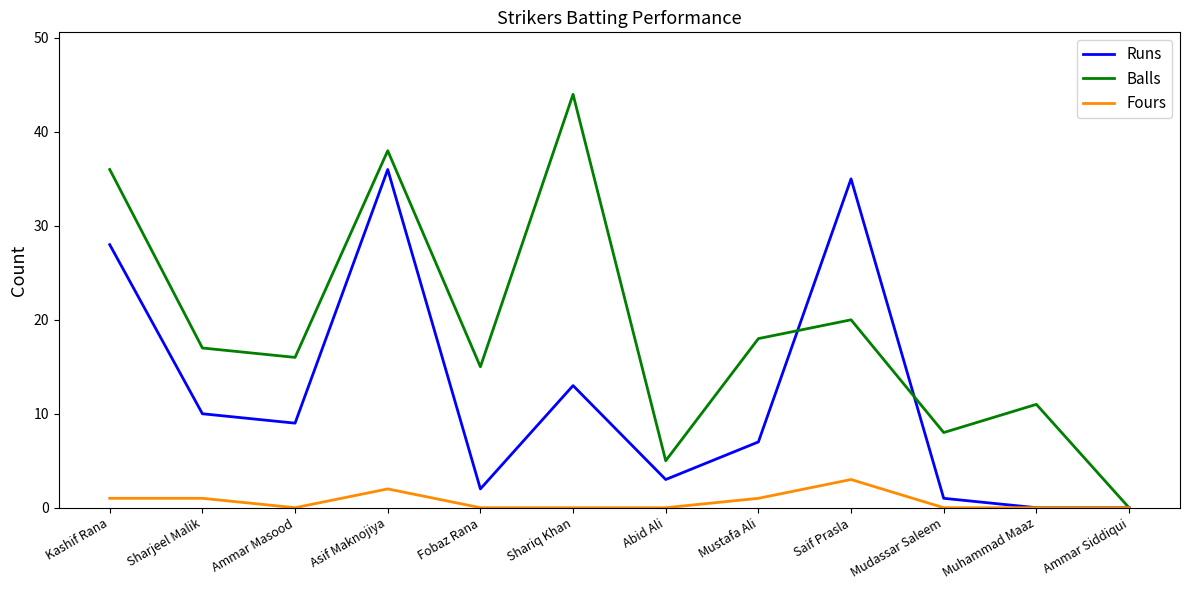

At which label does Balls reach its peak?

Shariq Khan